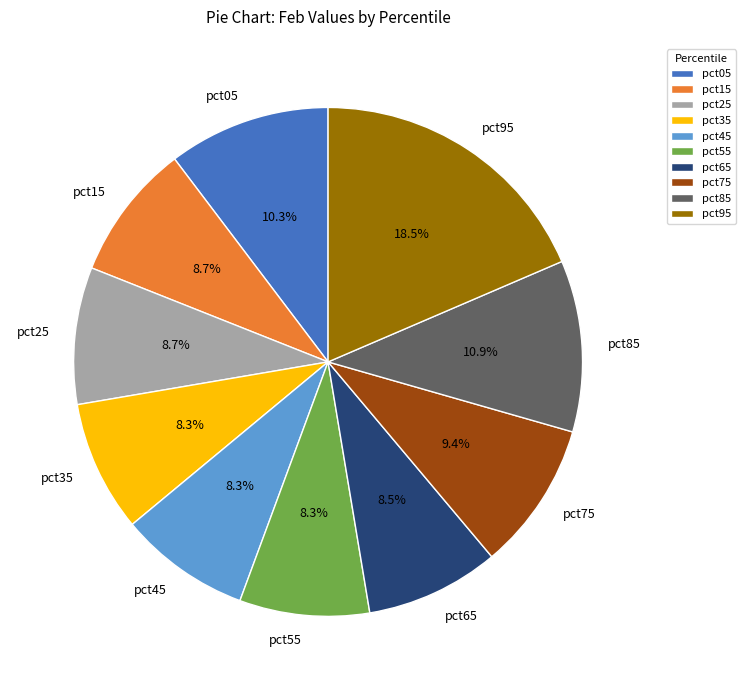

Which category has the biggest portion of the pie?

pct95